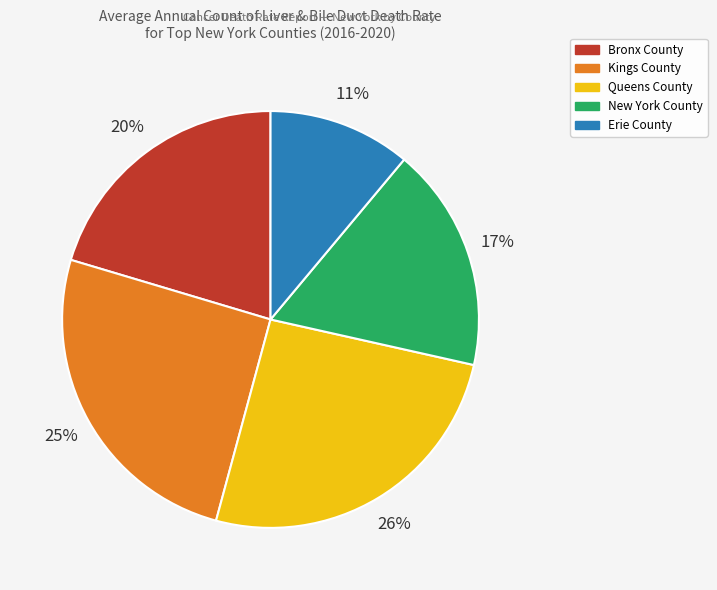

Which has a higher value, Kings County or Erie County?

Kings County